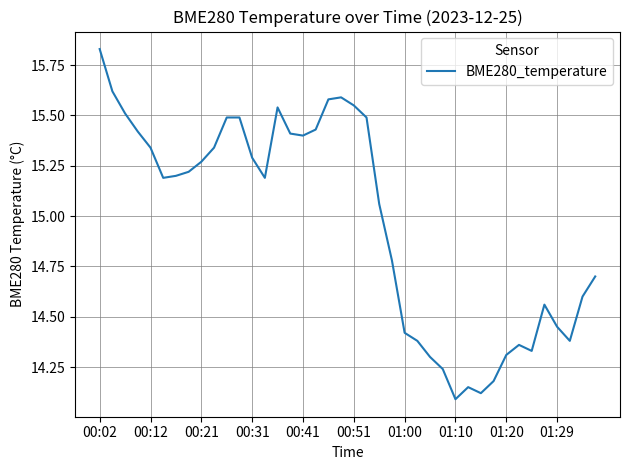

What is the difference between the maximum and minimum values?

1.7